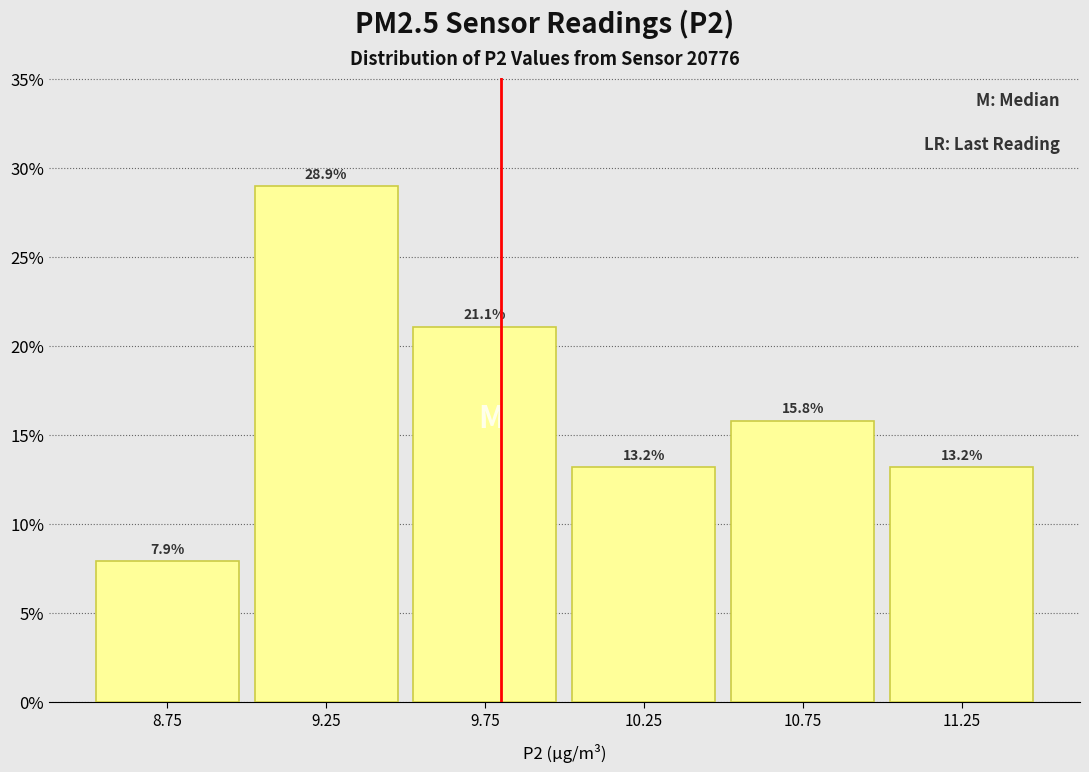

Reading left to right, list every bar in this chart as the range it spans on the x-axis followed by its height.

8.5 to 9.0: 7.9
9.0 to 9.5: 28.9
9.5 to 10.0: 21.1
10.0 to 10.5: 13.2
10.5 to 11.0: 15.8
11.0 to 11.5: 13.2